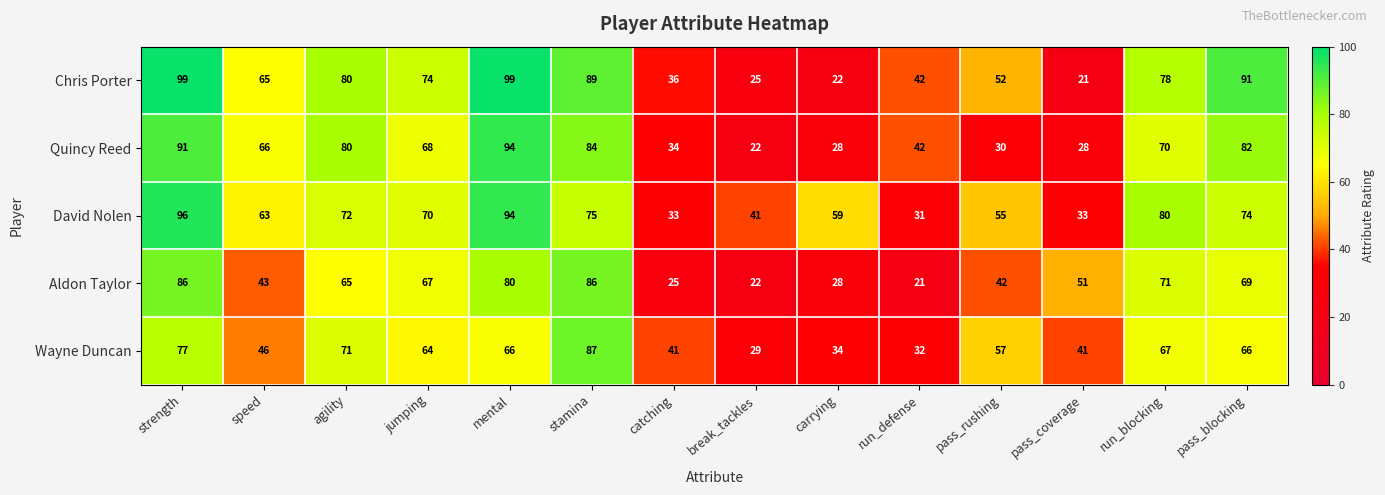

What is the average value of the Chris Porter series?

62